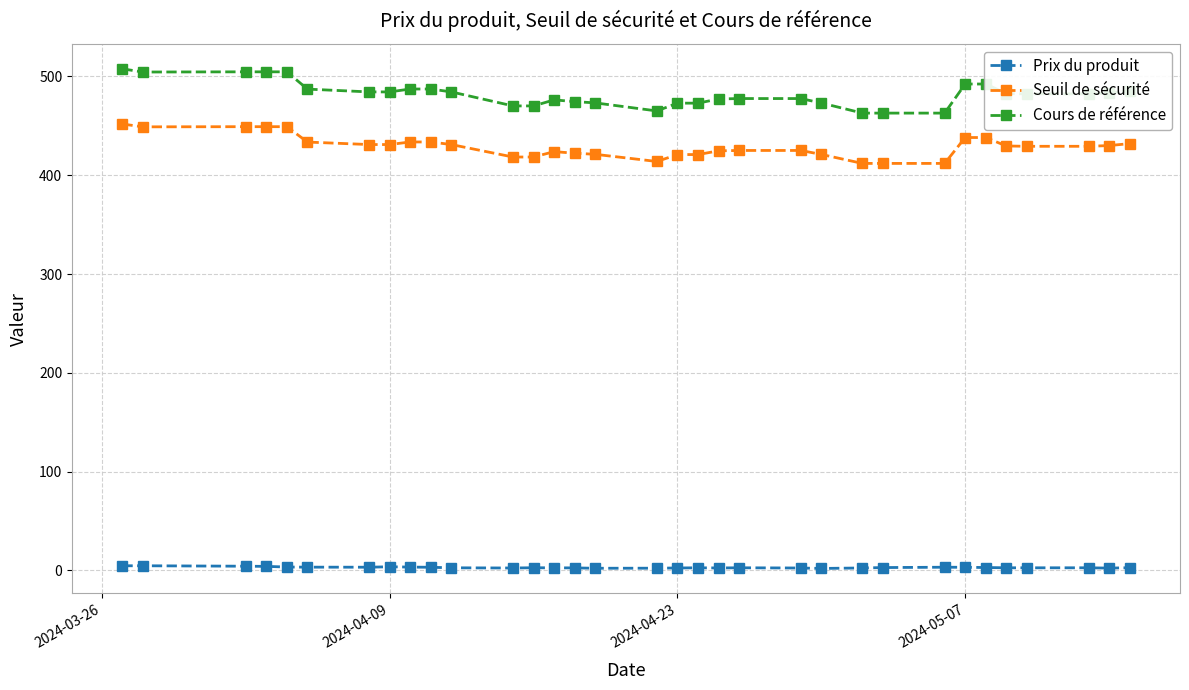

What is the highest value of the Cours de référence series?

507.6